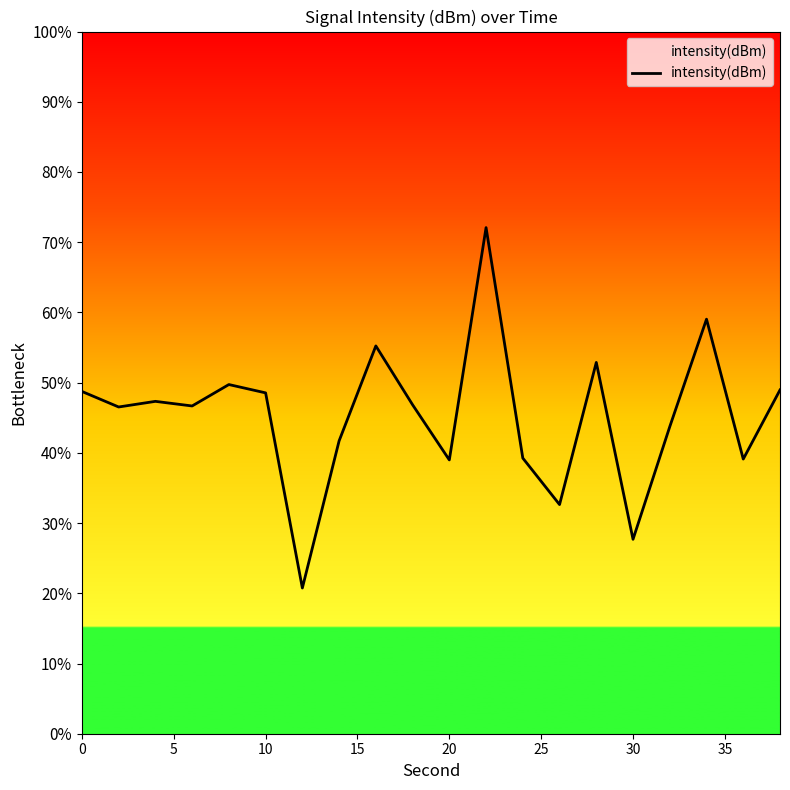

What is the difference between the maximum and minimum values?

51.3